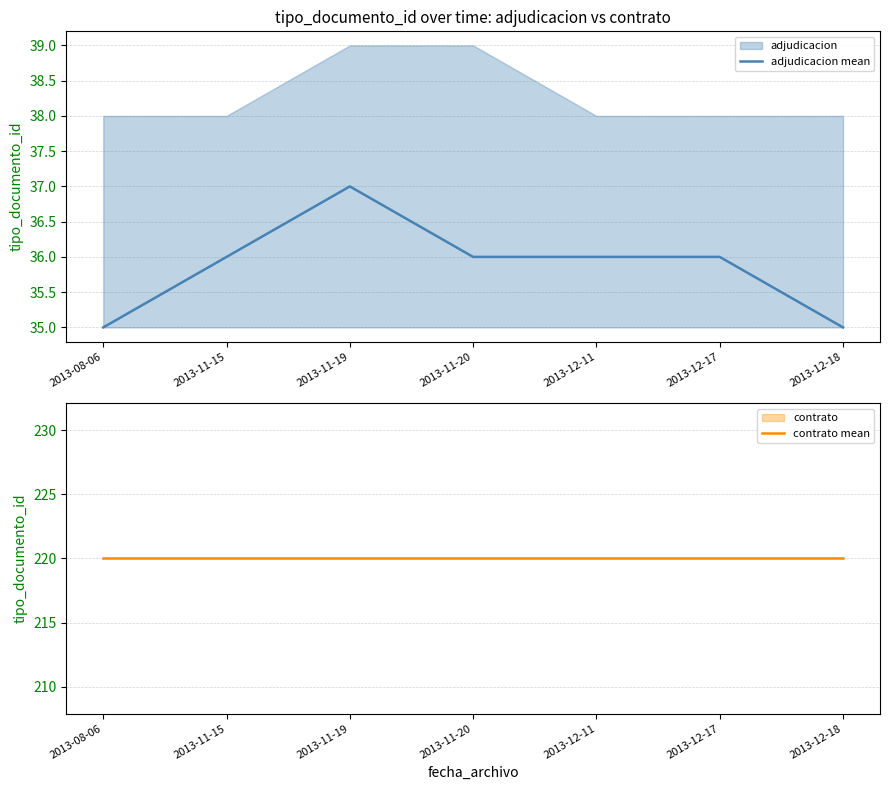

What is the spread (max minus min) of values at 2013-12-17?

184